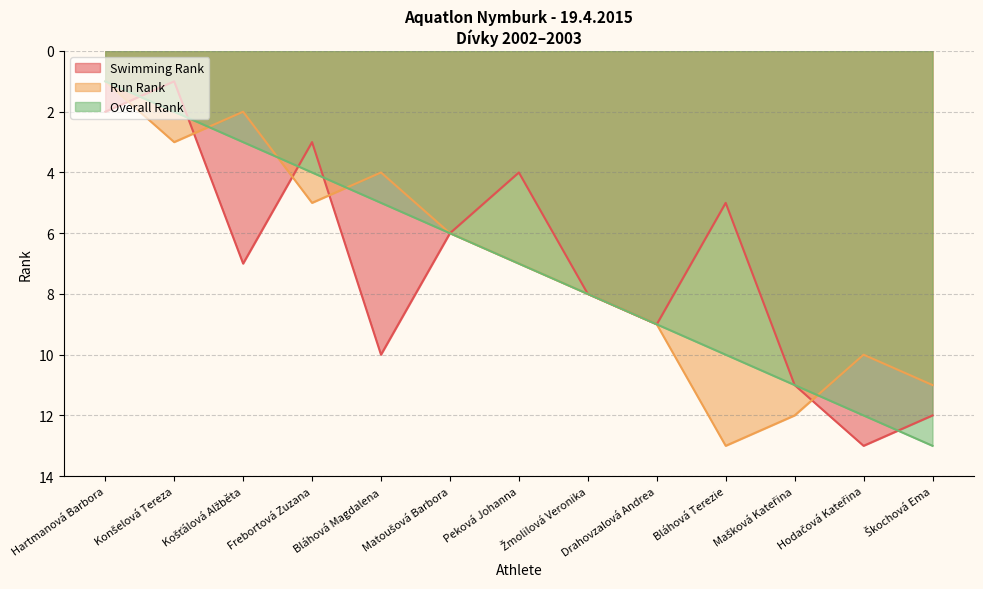

What is the label of the 11th point from the right?

Košťálová Alžběta